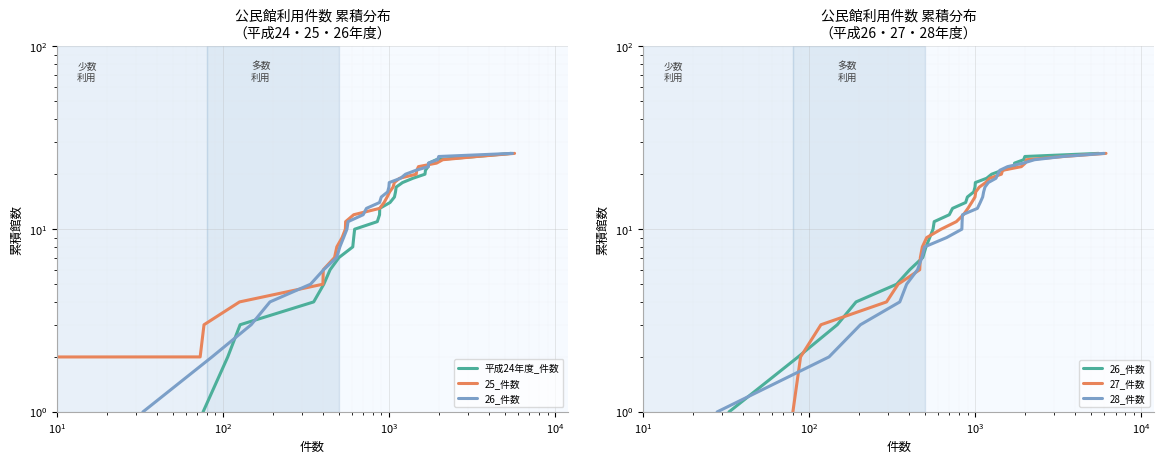

What is the minimum value for 28_件数?

1